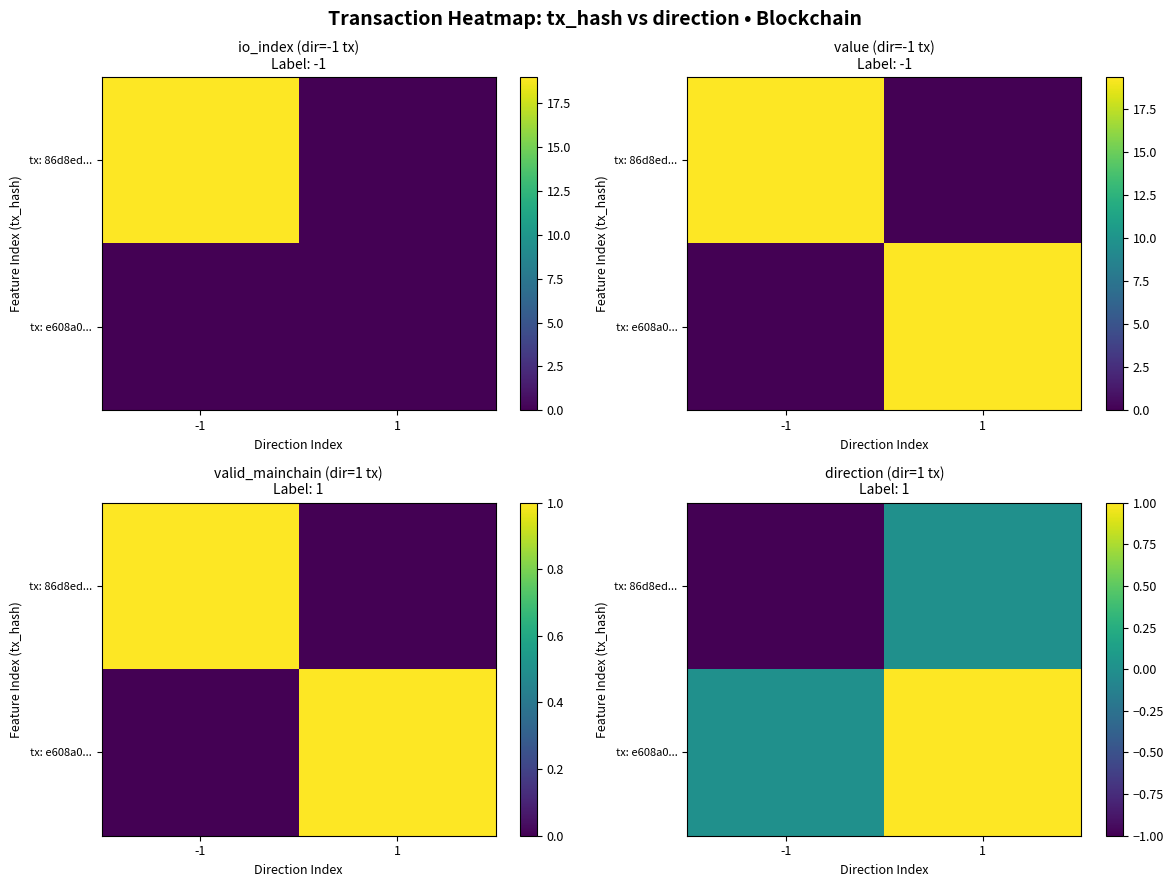

Is the value of tx: 86d8ed... at -1 greater than the value of tx: e608a0... at 1?

No